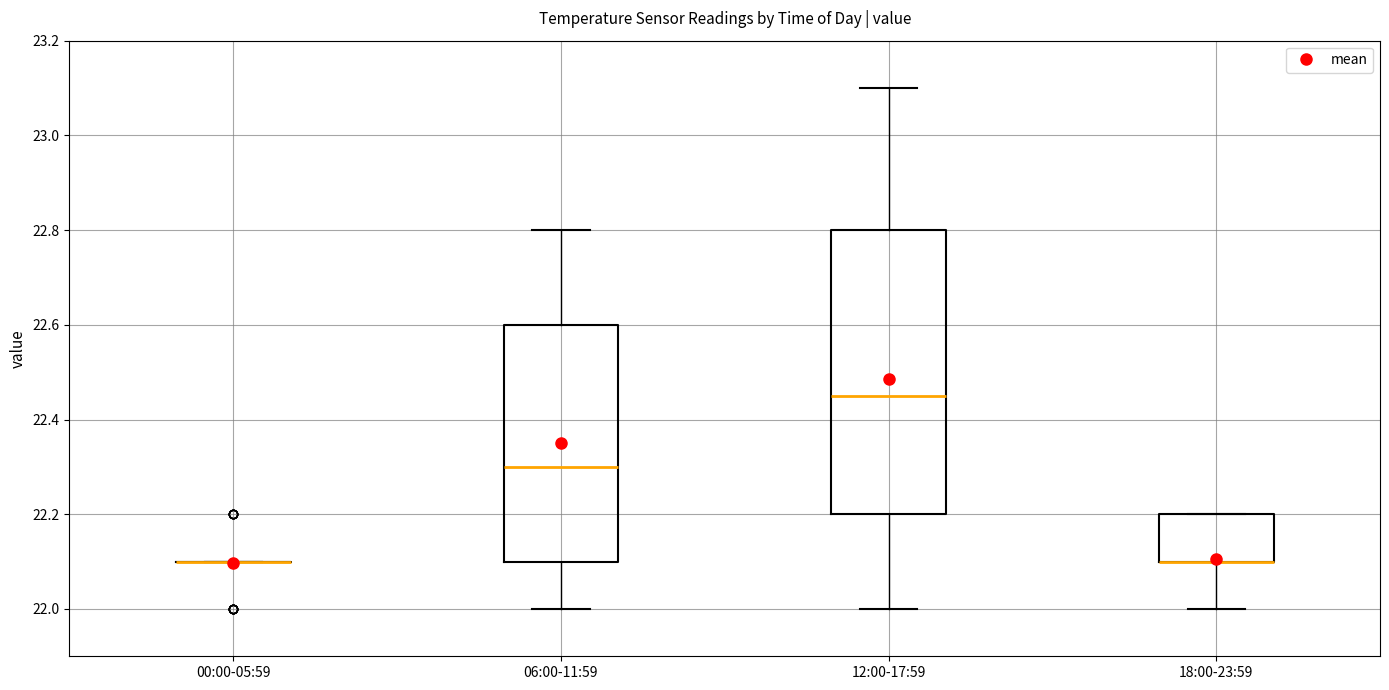

Reading left to right, transcribe this box plot: for each box, give where its median line is, the range the box spans, and where its two whiskers end, as read against the y-axis. The values are not printed on the chart, so give them approximately, as read against the axis.

00:00-05:59: box collapsed to a line at 22.10, whiskers 22.10 to 22.10
06:00-11:59: median 22.30, box 22.10 to 22.60, whiskers 22.00 to 22.80
12:00-17:59: median 22.46, box 22.20 to 22.80, whiskers 22.00 to 23.10
18:00-23:59: median 22.10 (drawn on the box's lower edge), box 22.10 to 22.20, whiskers 22.00 to 22.20